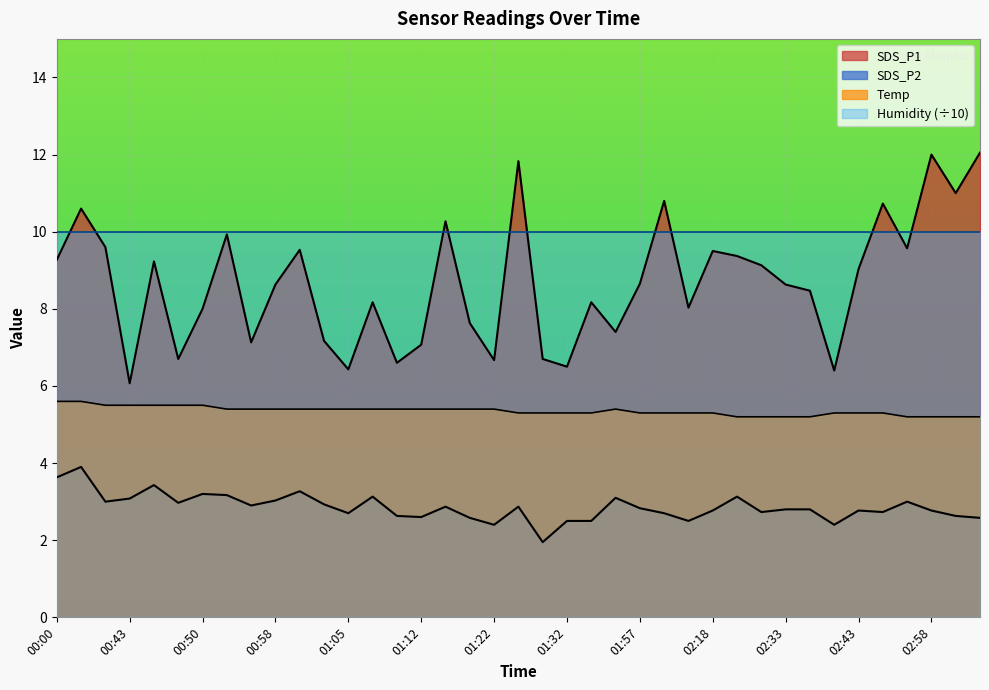

What is the total value across all series at 00:03?

20.1